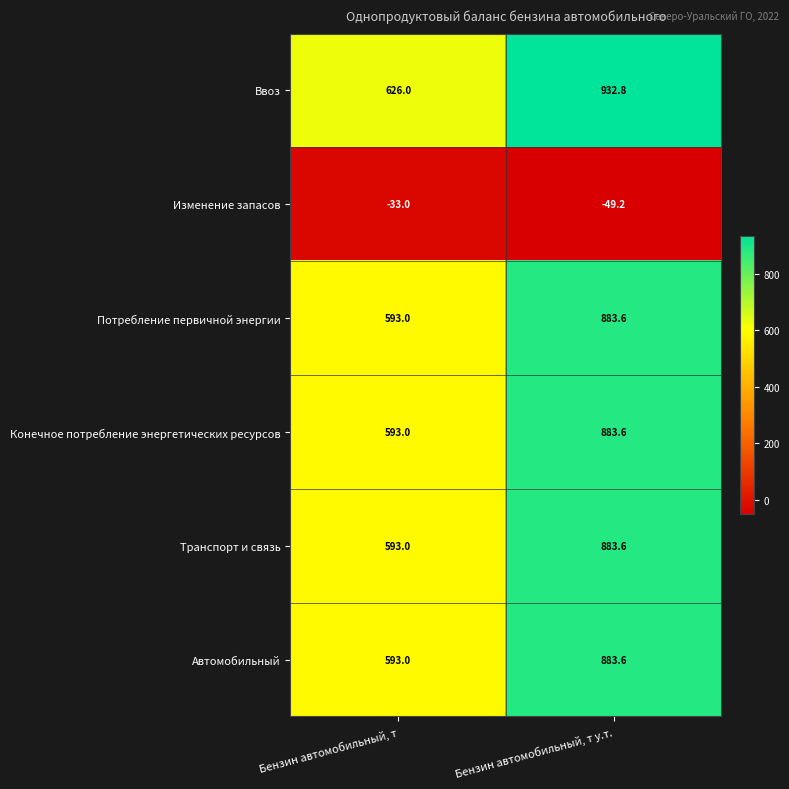

Which series has the largest range (max minus min)?

Ввоз